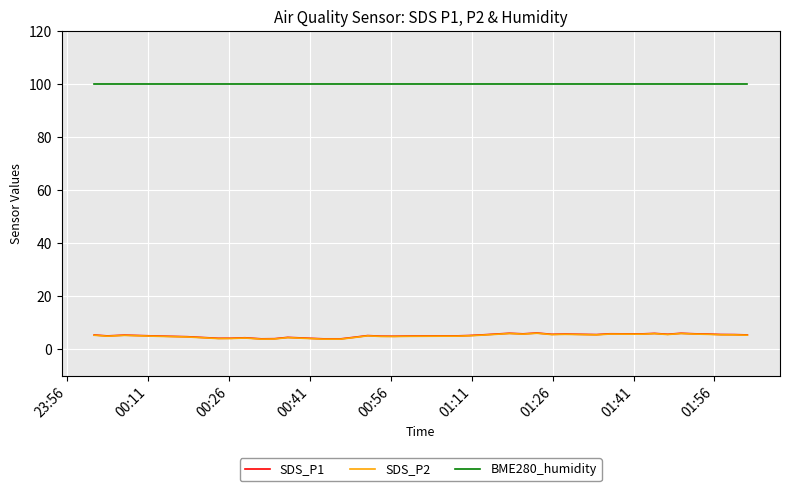

True or false: SDS_P2 and BME280_humidity cross at least once.

False